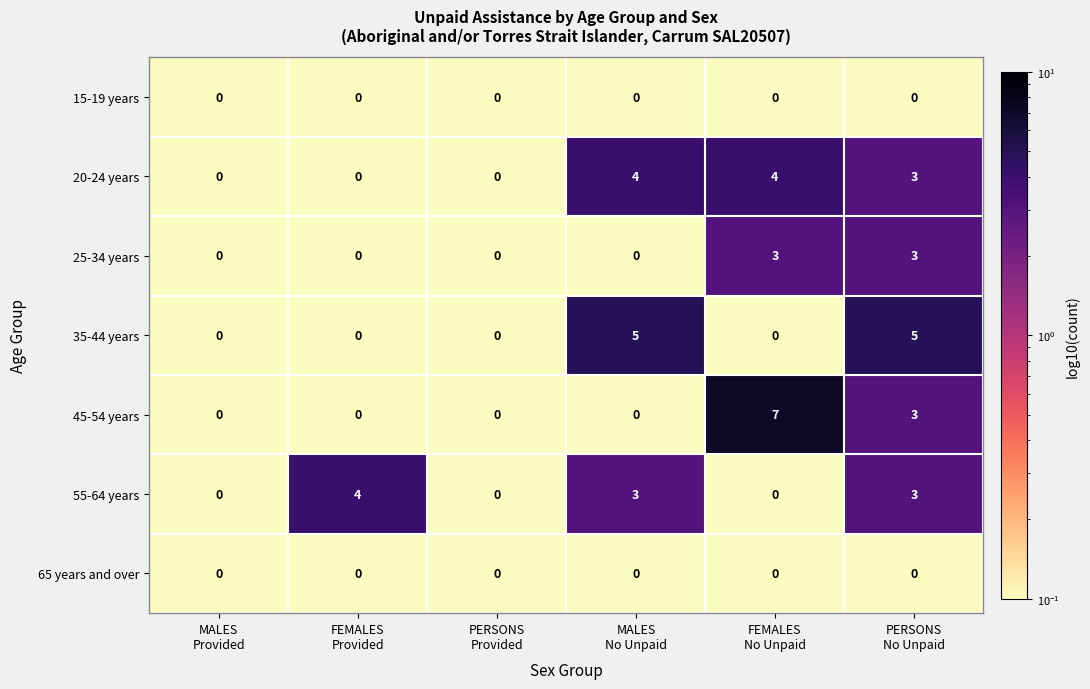

Which series has the largest total across all categories?

20-24 years